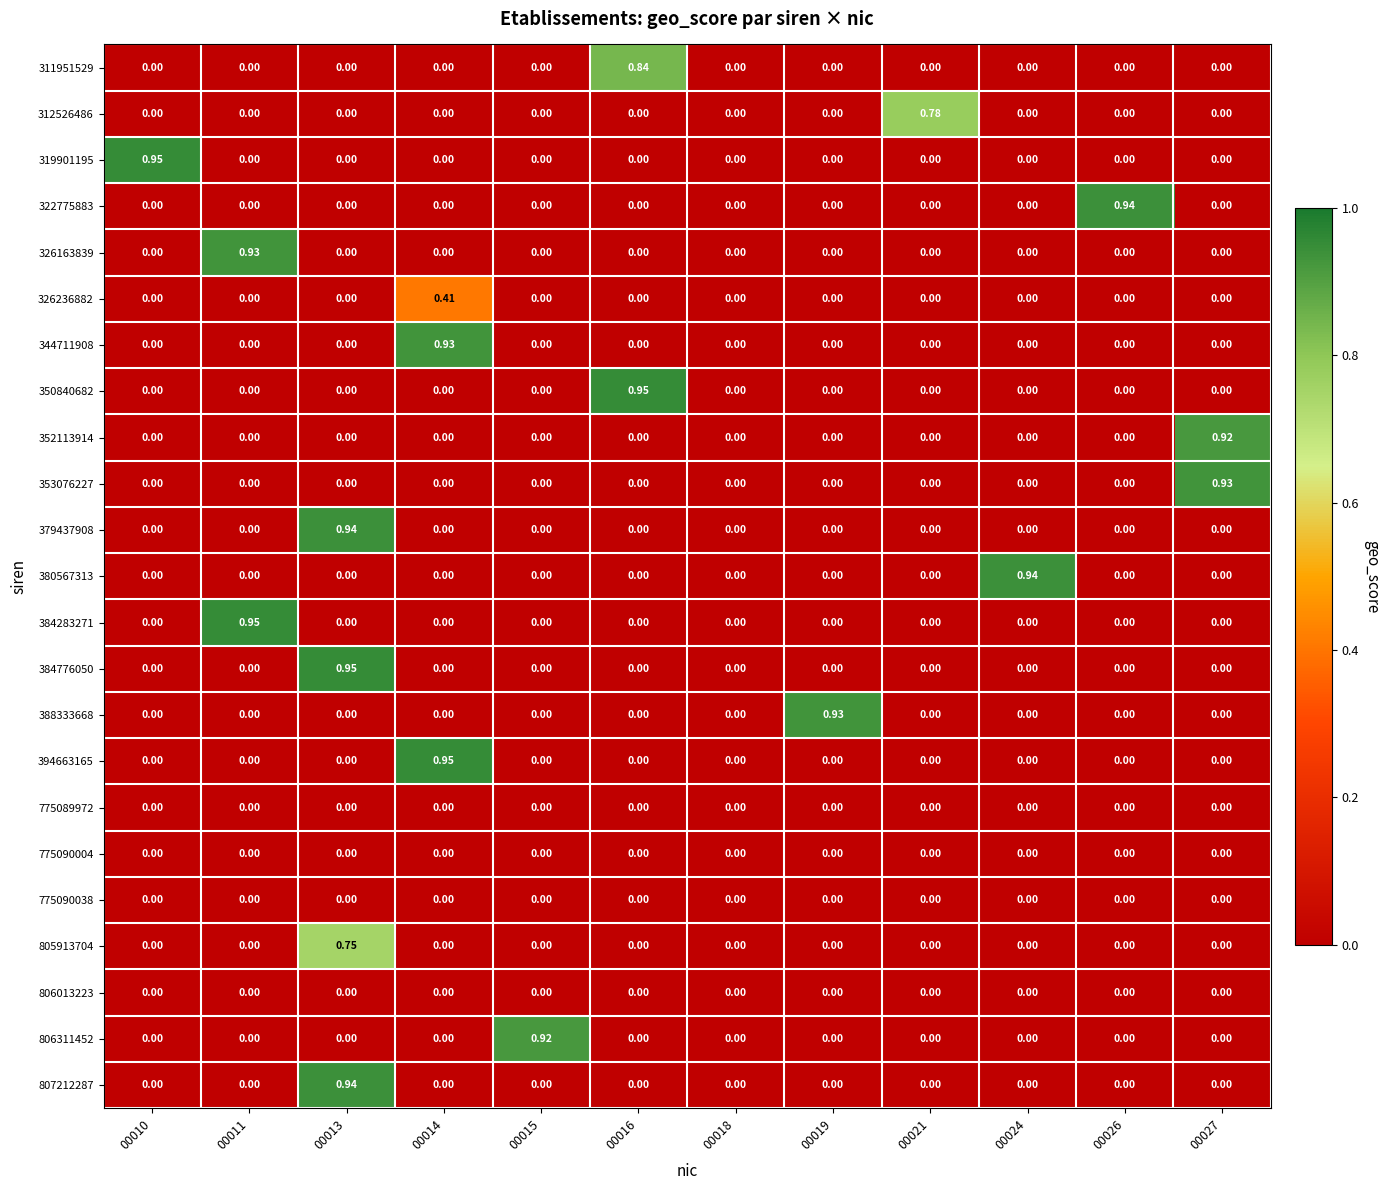

How many distinct data groups are displayed?

23